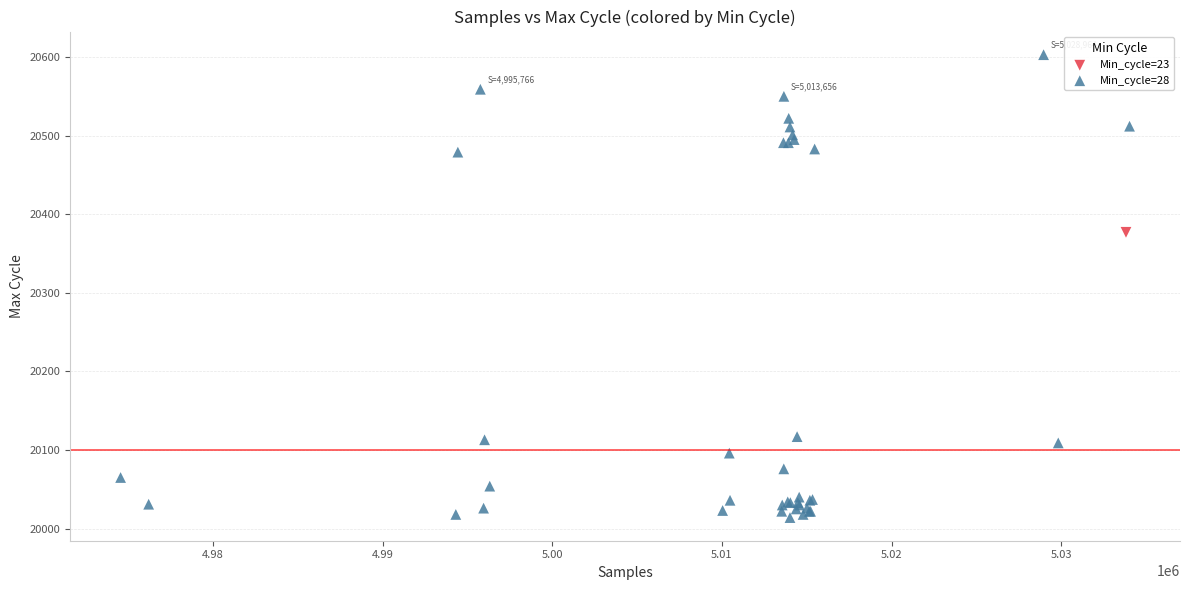

What are all the series names shown in the legend?

Min_cycle=23, Min_cycle=28